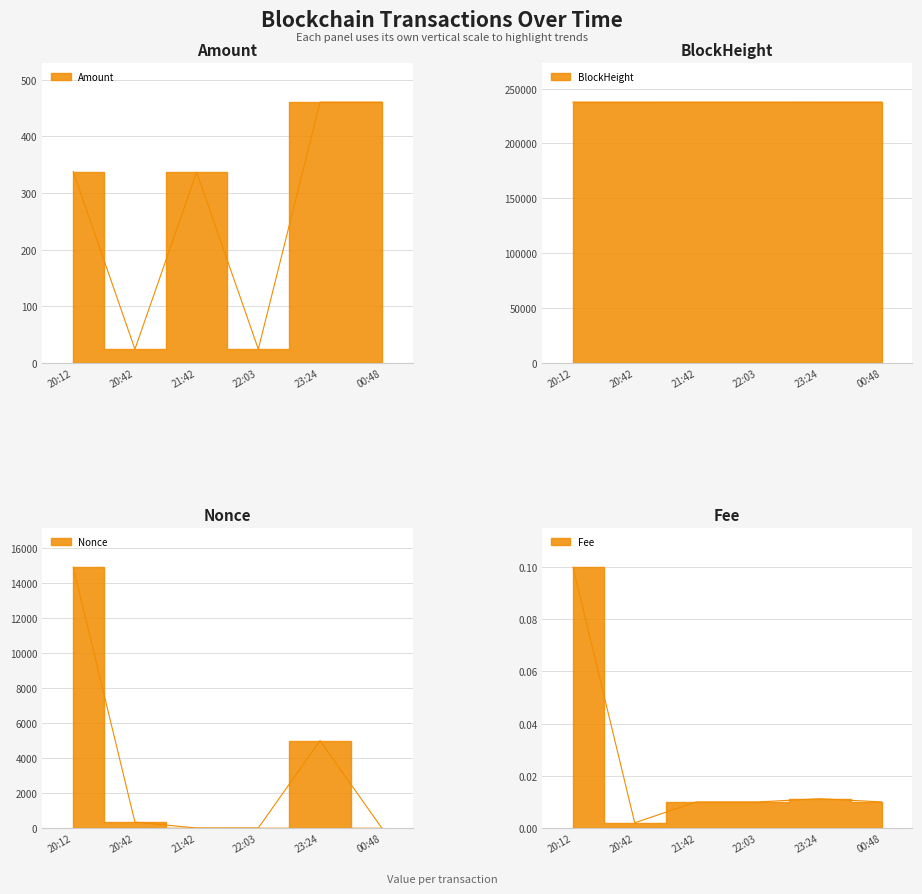

Which label corresponds to the largest value in the chart?

00:48